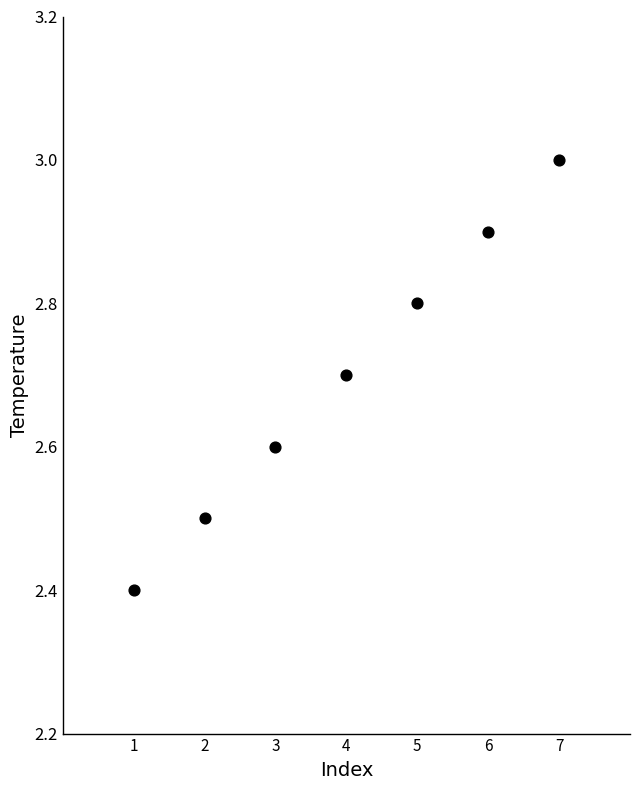

What Y value in the scatter plot is closest to 2?

2.4